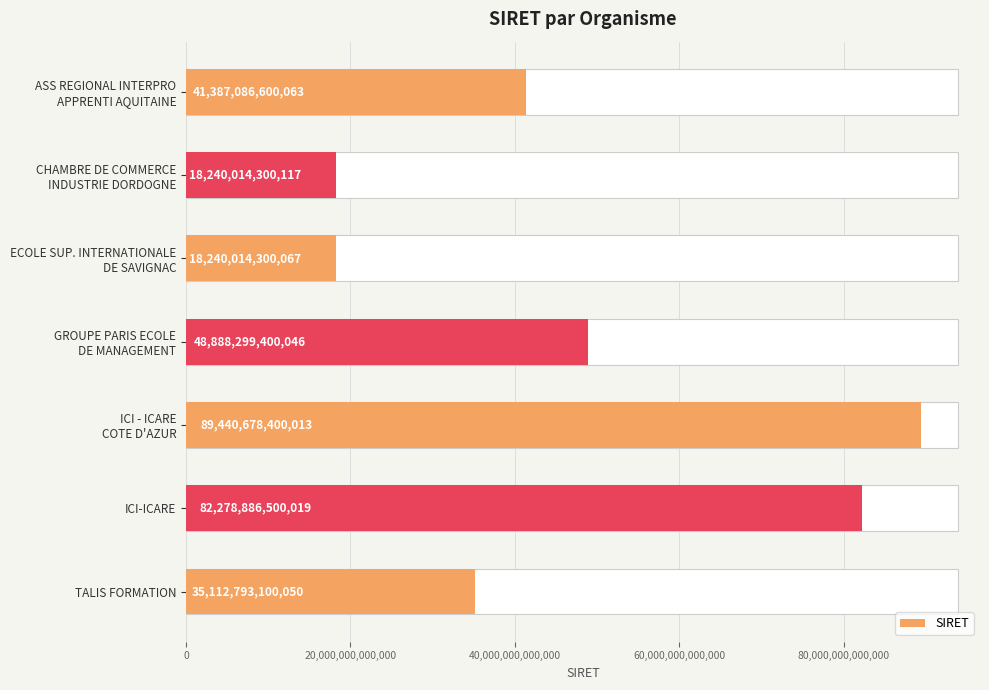

What is the maximum value shown in the chart?

89440678400013